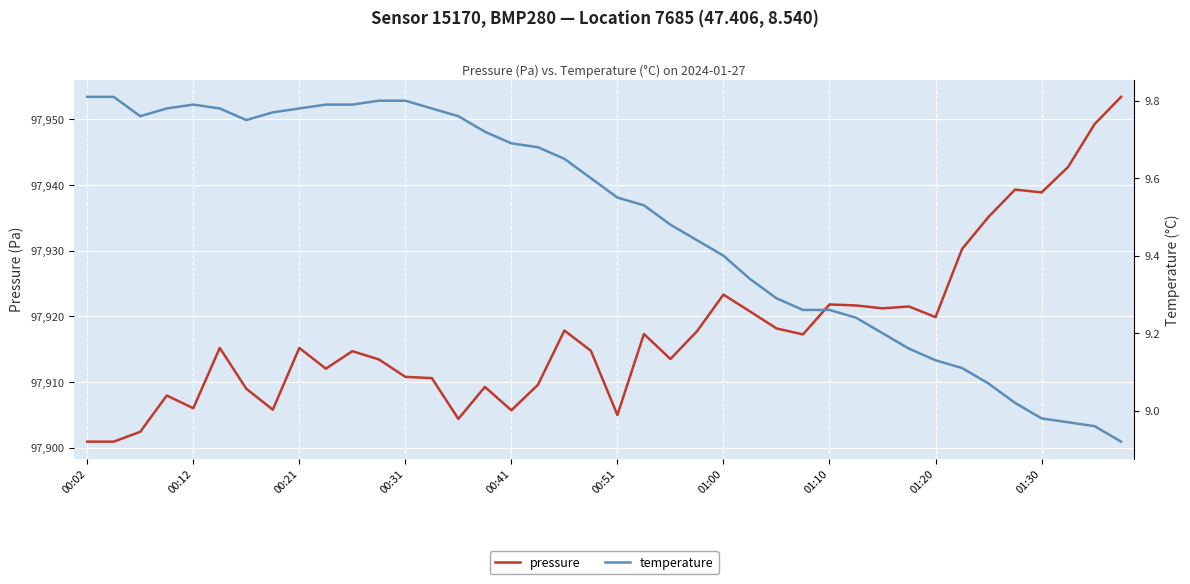

Reading left to right, extract all data points from this chart.

pressure: 97900.9	97900.9	97902.4	97907.9	97906.0	97915.2	97909.0	97905.8	97915.2	97912.0	97914.7	97913.4	97910.8	97910.6	97904.4	97909.2	97905.7	97909.6	97917.8	97914.8	97905.0	97917.3	97913.5	97917.7	97923.3	97920.8	97918.2	97917.2	97921.8	97921.7	97921.2	97921.5	97919.9	97930.2	97935.2	97939.3	97938.9	97942.8	97949.3	97953.4
temperature: 9.8	9.8	9.8	9.8	9.8	9.8	9.8	9.8	9.8	9.8	9.8	9.8	9.8	9.8	9.8	9.7	9.7	9.7	9.7	9.6	9.6	9.5	9.5	9.4	9.4	9.3	9.3	9.3	9.3	9.2	9.2	9.2	9.1	9.1	9.1	9.0	9.0	9.0	9.0	8.9